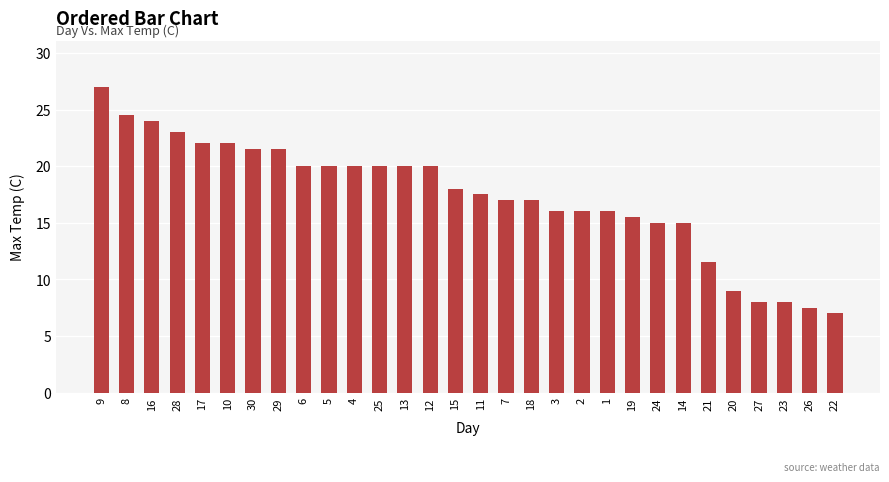

Reading left to right, transcribe all the data shown in this chart.

27.0	24.5	24.0	23.0	22.0	22.0	21.5	21.5	20.0	20.0	20.0	20.0	20.0	20.0	18.0	17.5	17.0	17.0	16.0	16.0	16.0	15.5	15.0	15.0	11.5	9.0	8.0	8.0	7.5	7.0